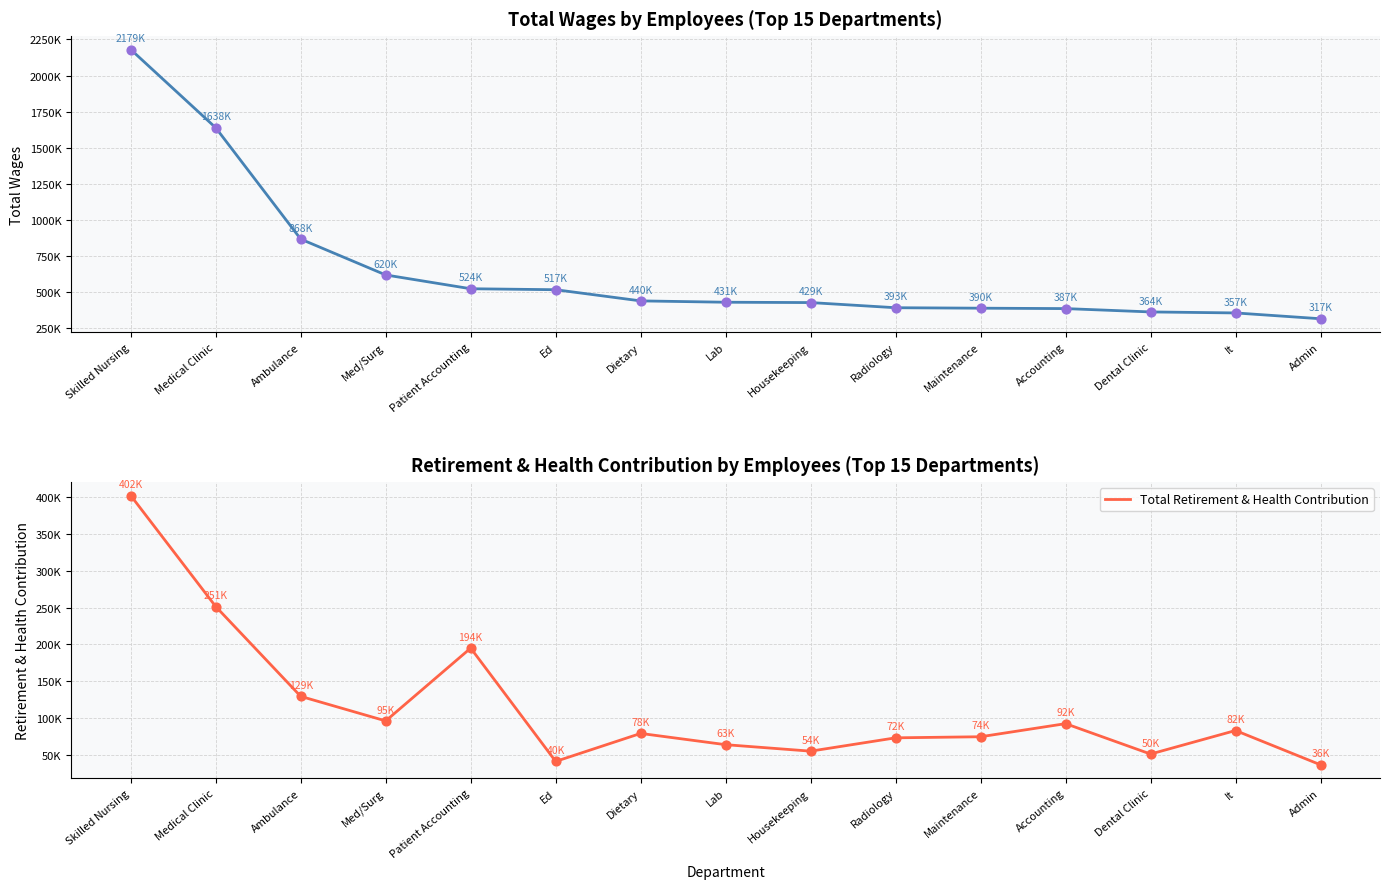

Is the value of Total Wages at Dental Clinic greater than the value of Total Retirement & Health Contribution at Admin?

Yes